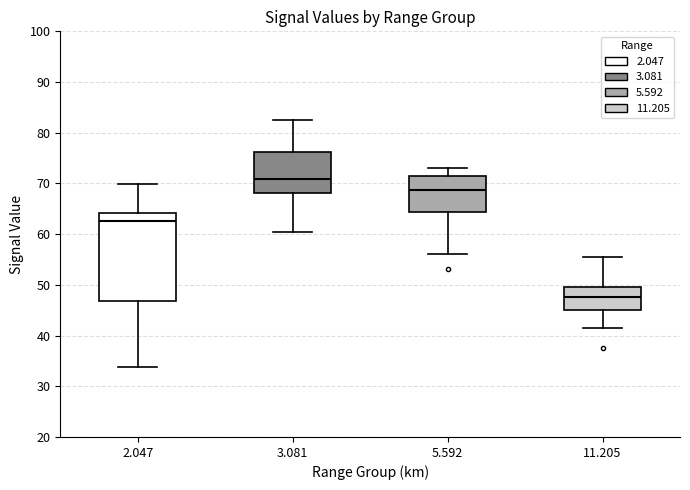

Reading left to right, transcribe this box plot: for each box, give where its median line is, the range the box spans, and where its two whiskers end, as read against the y-axis. The values are not printed on the chart, so give them approximately, as read against the axis.

2.047: median 63, box 47 to 64, whiskers 34 to 70
3.081: median 71, box 68 to 76, whiskers 61 to 83
5.592: median 69, box 64 to 71, whiskers 56 to 73
11.205: median 48, box 45 to 50, whiskers 41 to 55